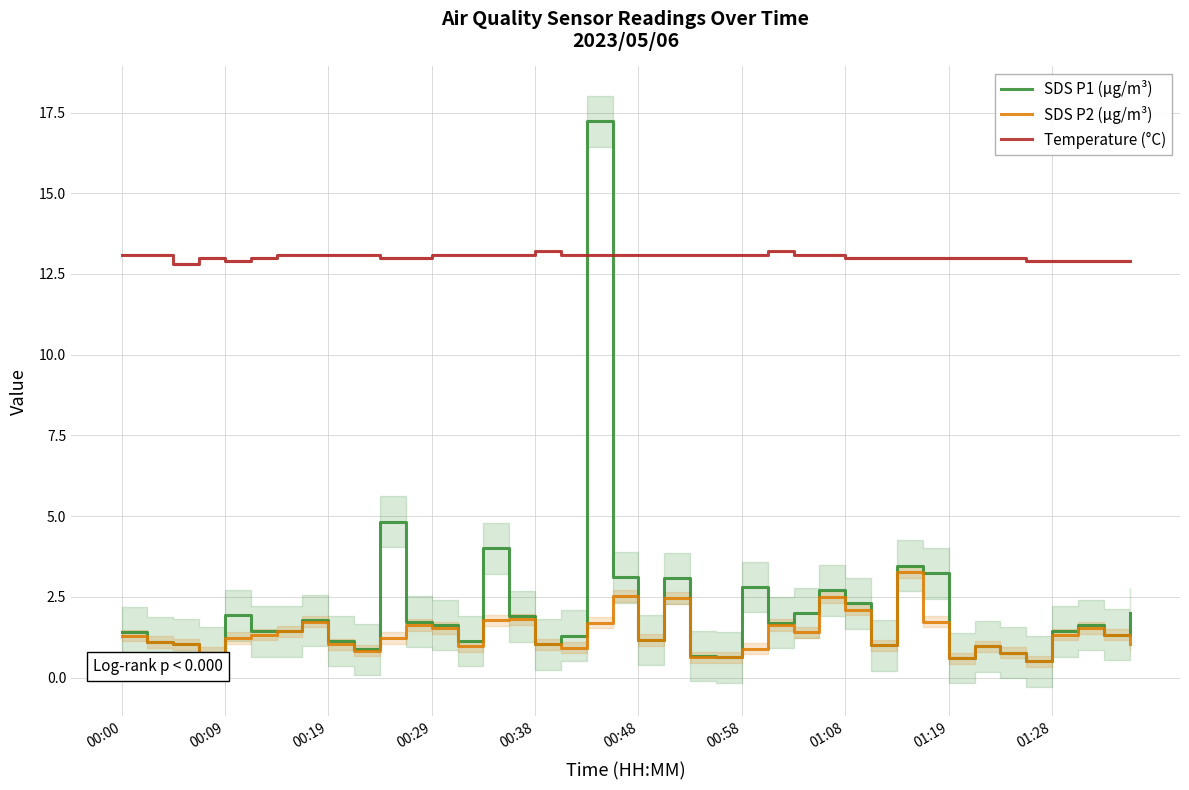

Does the chart display data point markers on the line(s)?

No